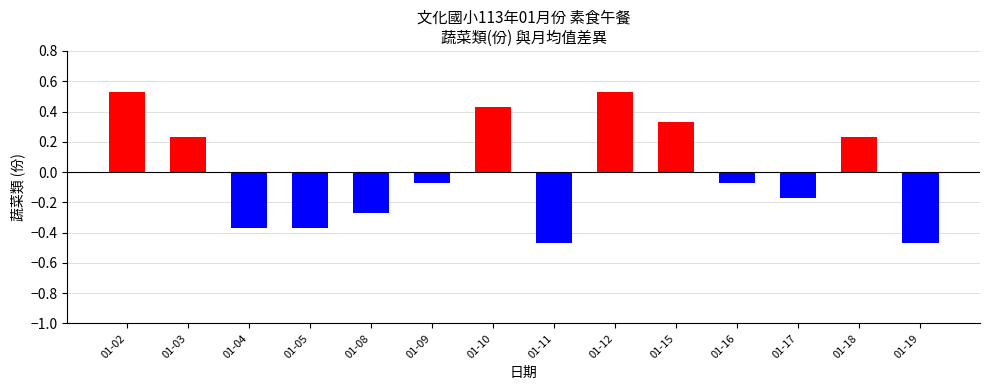

Count the number of data series in this chart.

1